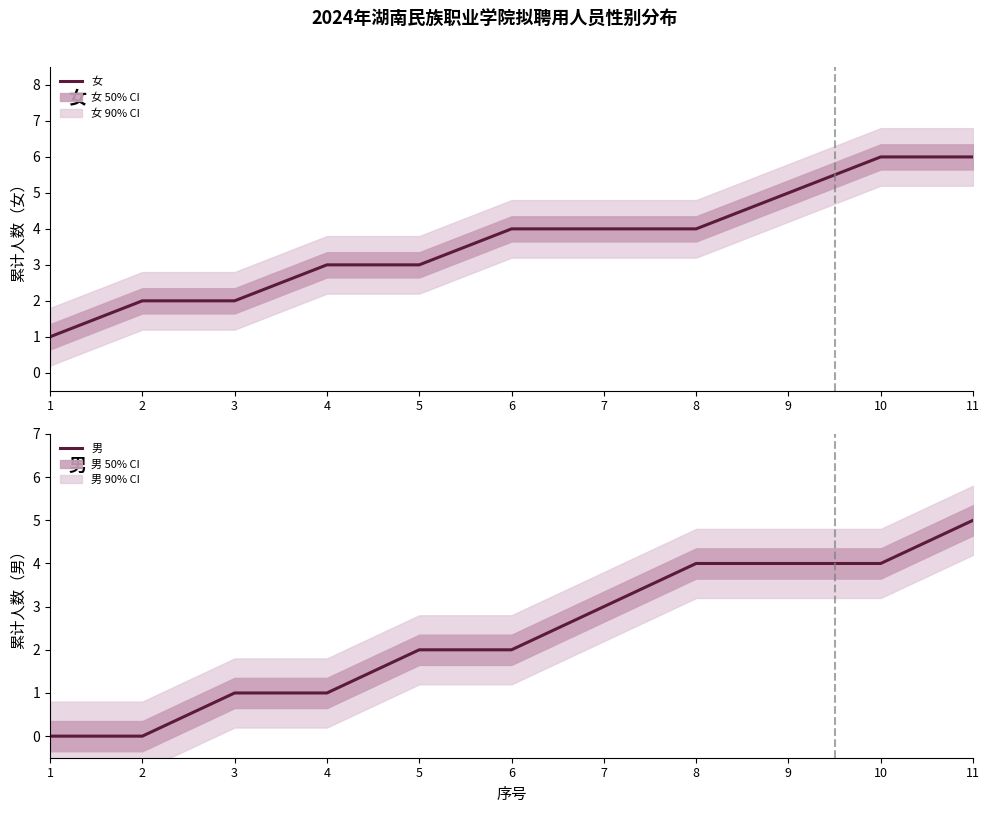

True or false: 男 has more than 1 points higher than both neighbors.

False